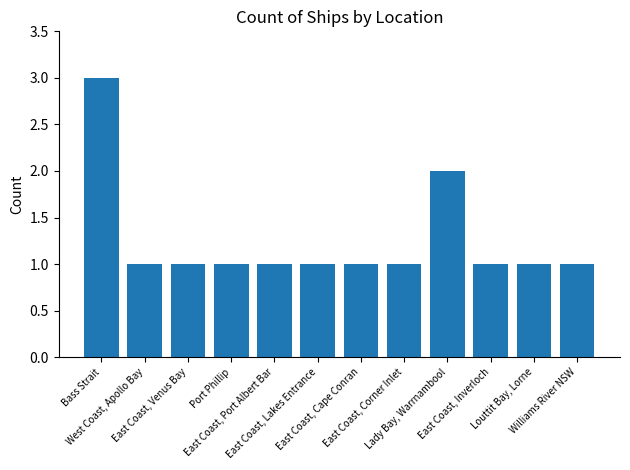

Approximately how many times larger is the value at Port Phillip compared to East Coast, Port Albert Bar?

1.0